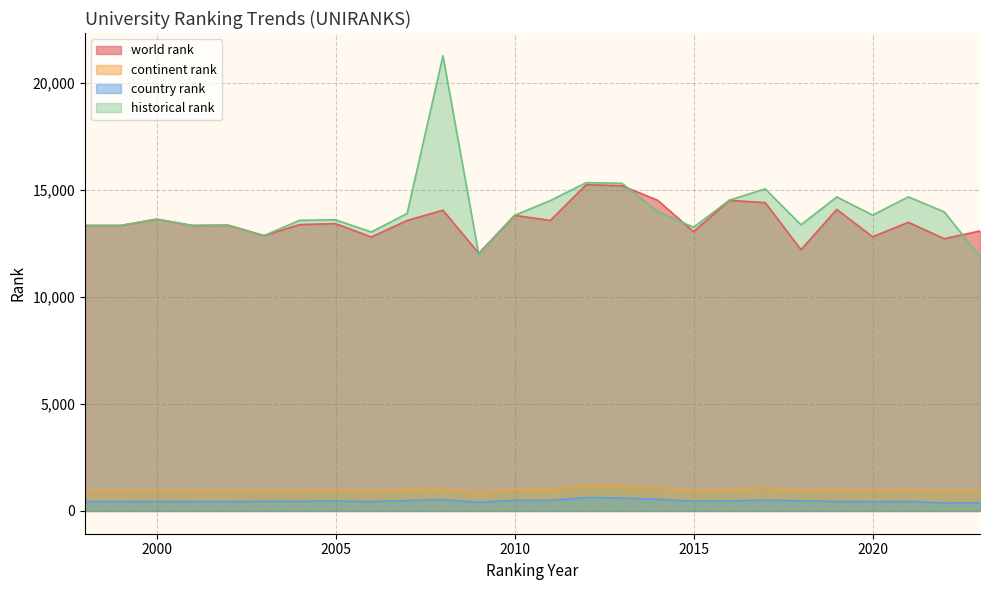

At which category does world rank reach its first local peak?

2000